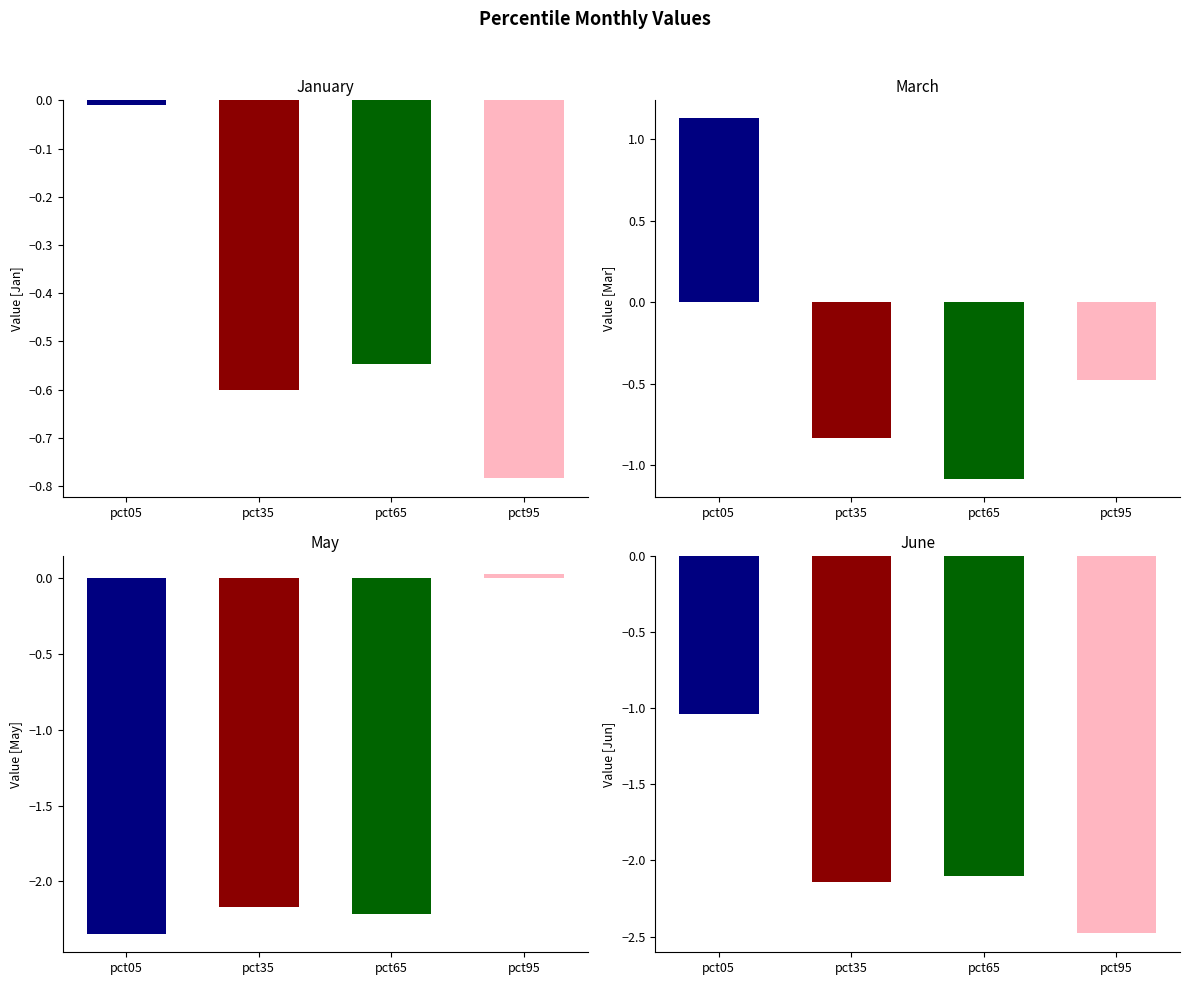

Does the chart contain stacked bars?

No